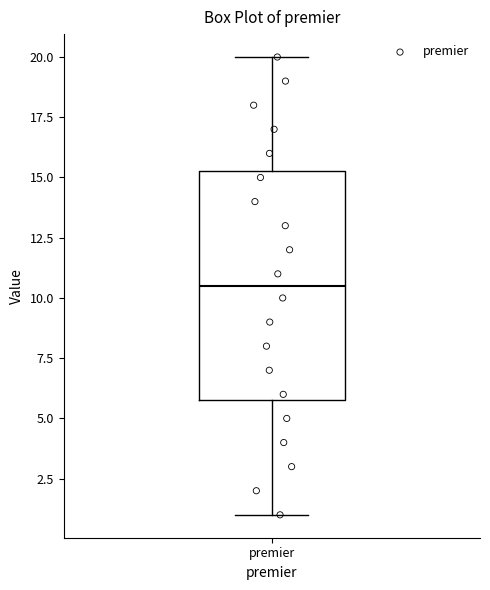

Where does the lower whisker of the box for premier end on the y-axis? The values are not printed on the chart, so give them approximately, as read against the axis.

1.0